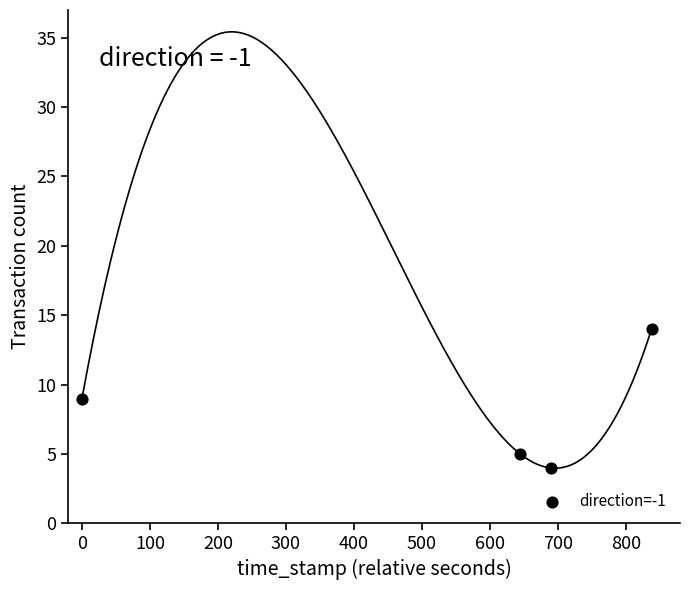

What is the range of Y values (max minus min)?

10